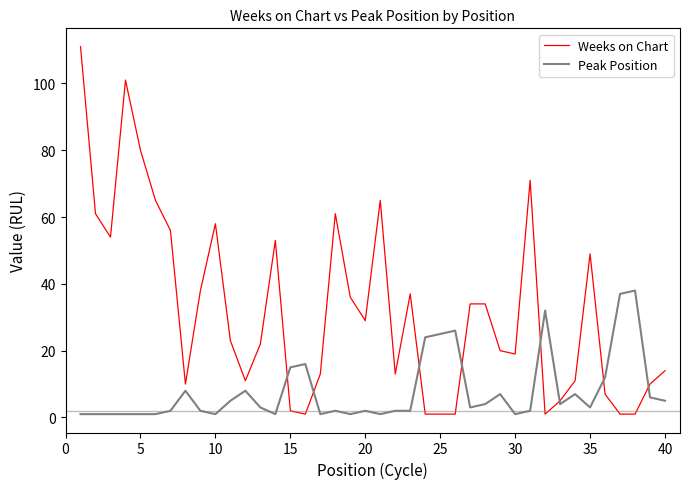

List the series in order of their overall mean, highest first.

Weeks on Chart, Peak Position